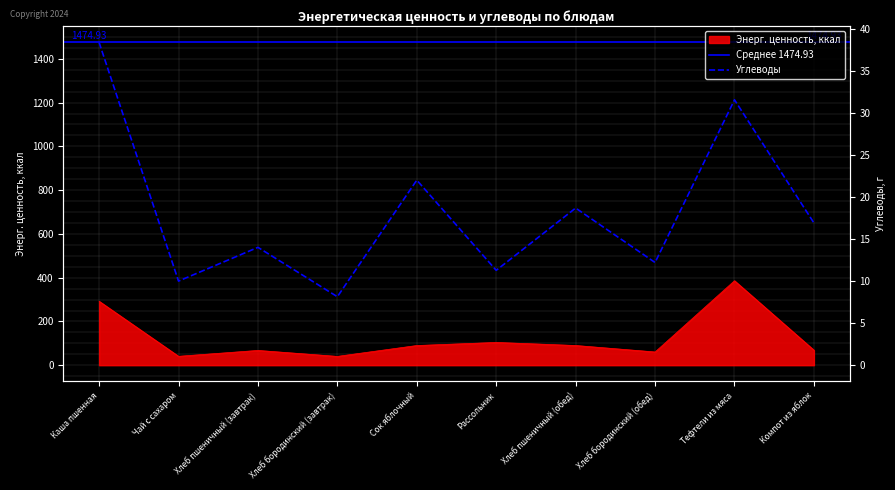

What is the total value across all series at Хлеб бородинский (обед)?

72.7